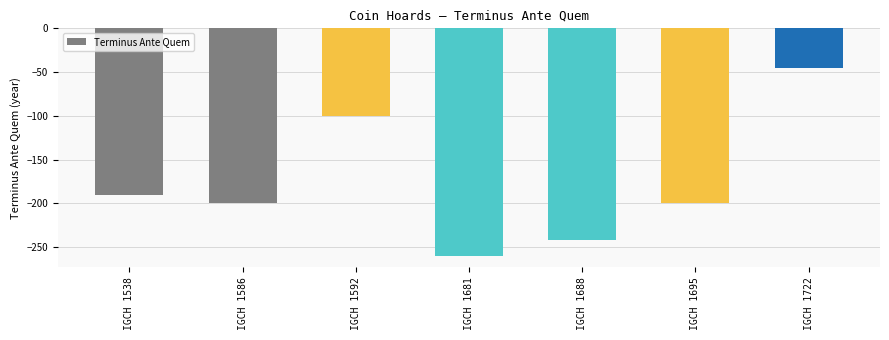

What is the difference between the second highest and minimum values?

160